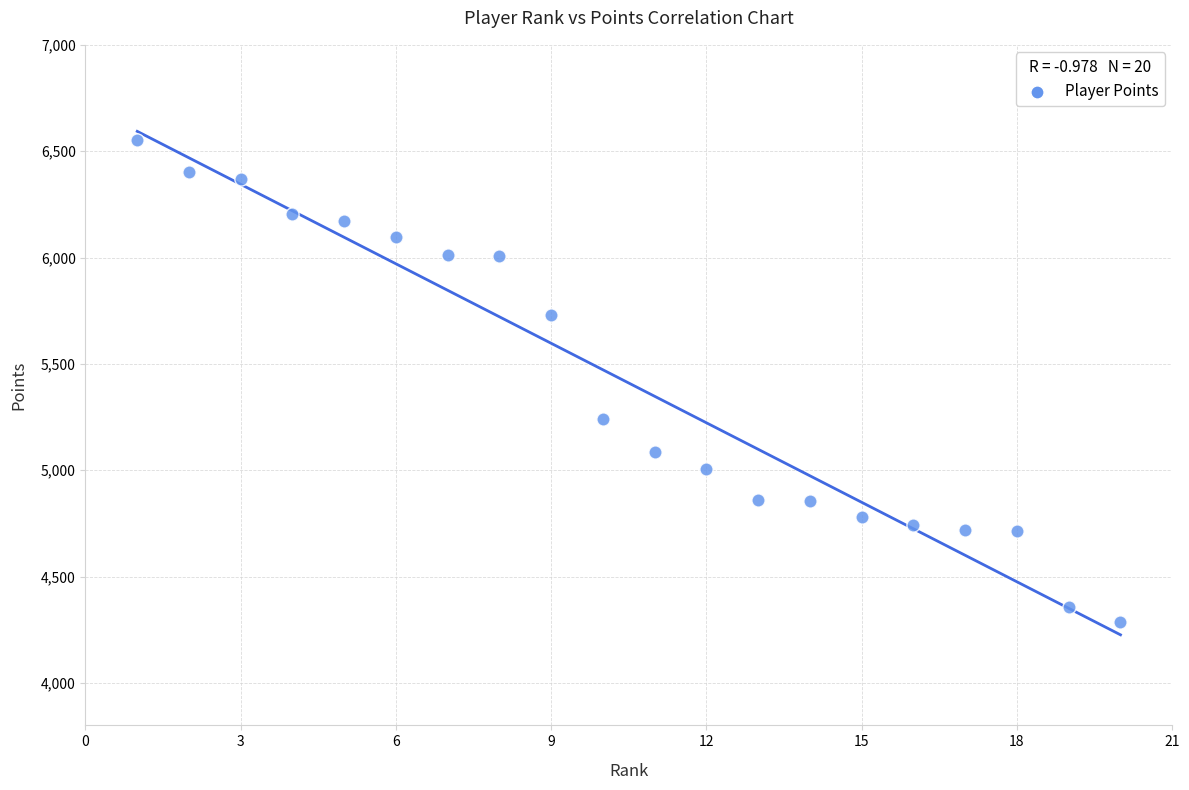

What Y value in the scatter plot is closest to 5420?

5243